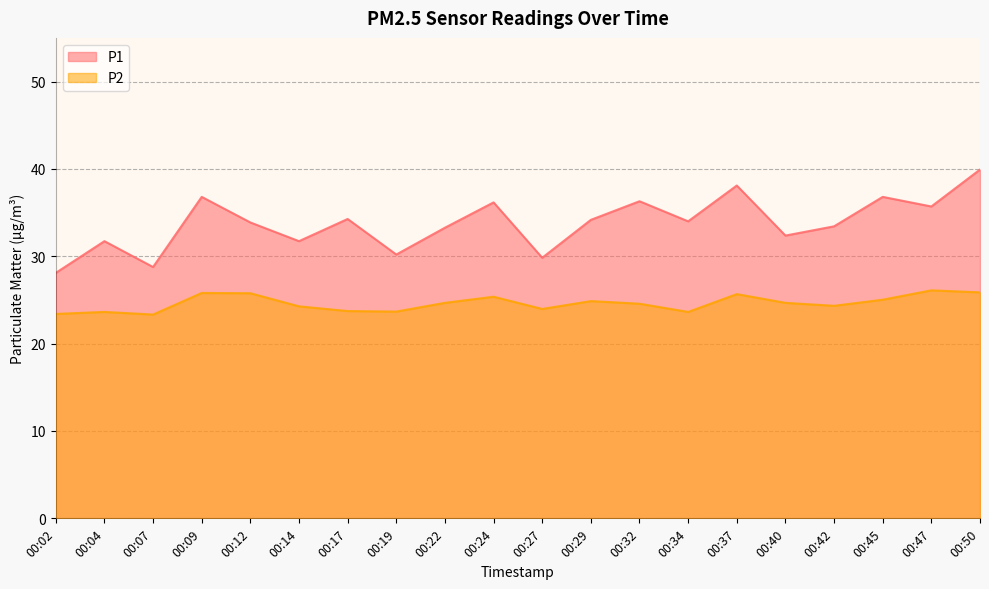

At which label does P1 reach its minimum?

00:02